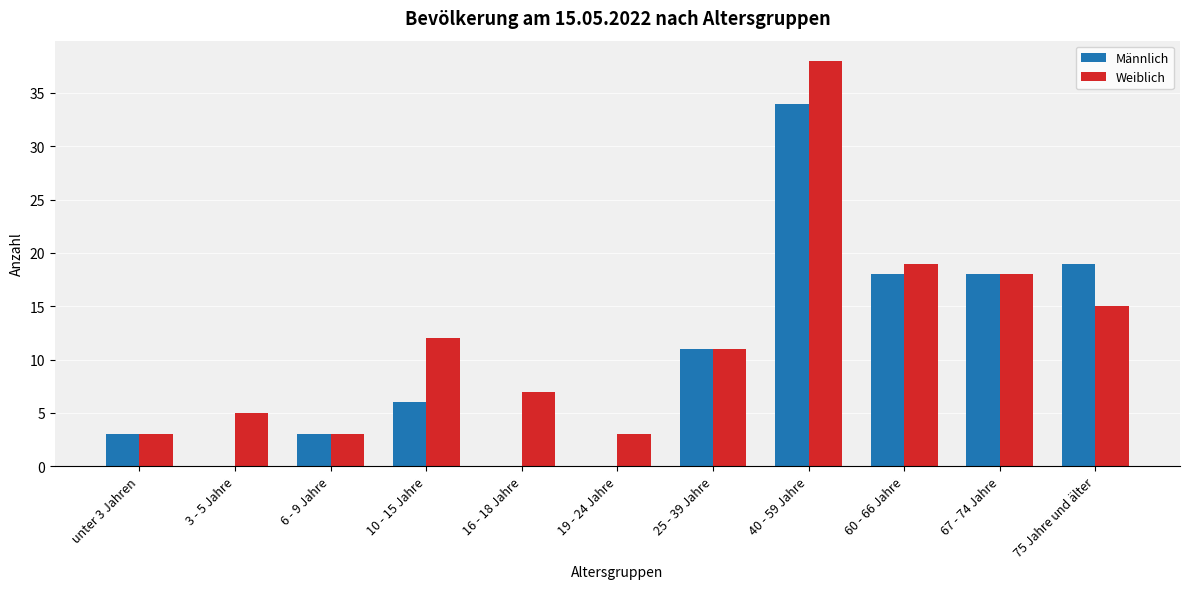

True or false: Männlich has a value of 3 at unter 3 Jahren.

True